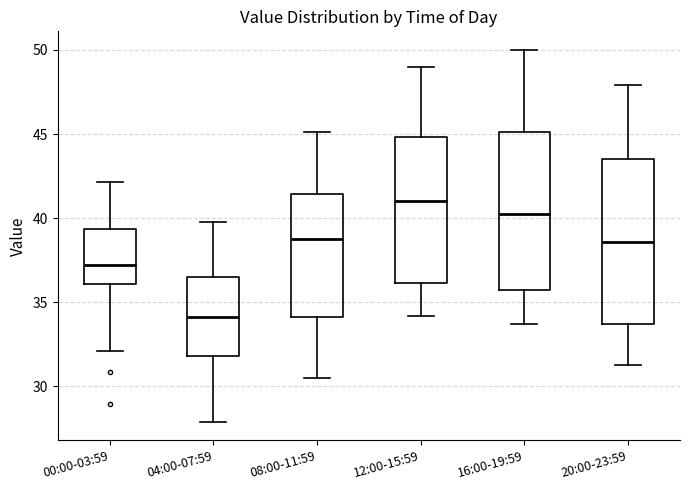

Reading left to right, read every box against the y-axis: the position of its median line, the range the box covers, and the ends of its whiskers. The values are not printed on the chart, so give them approximately, as read against the axis.

00:00-03:59: median 37.0, box 36.0 to 39.5, whiskers 32.0 to 42.0
04:00-07:59: median 34.0, box 32.0 to 36.5, whiskers 28.0 to 40.0
08:00-11:59: median 39.0, box 34.0 to 41.5, whiskers 30.5 to 45.0
12:00-15:59: median 41.0, box 36.0 to 45.0, whiskers 34.0 to 49.0
16:00-19:59: median 40.5, box 35.5 to 45.0, whiskers 33.5 to 50.0
20:00-23:59: median 38.5, box 33.5 to 43.5, whiskers 31.5 to 48.0